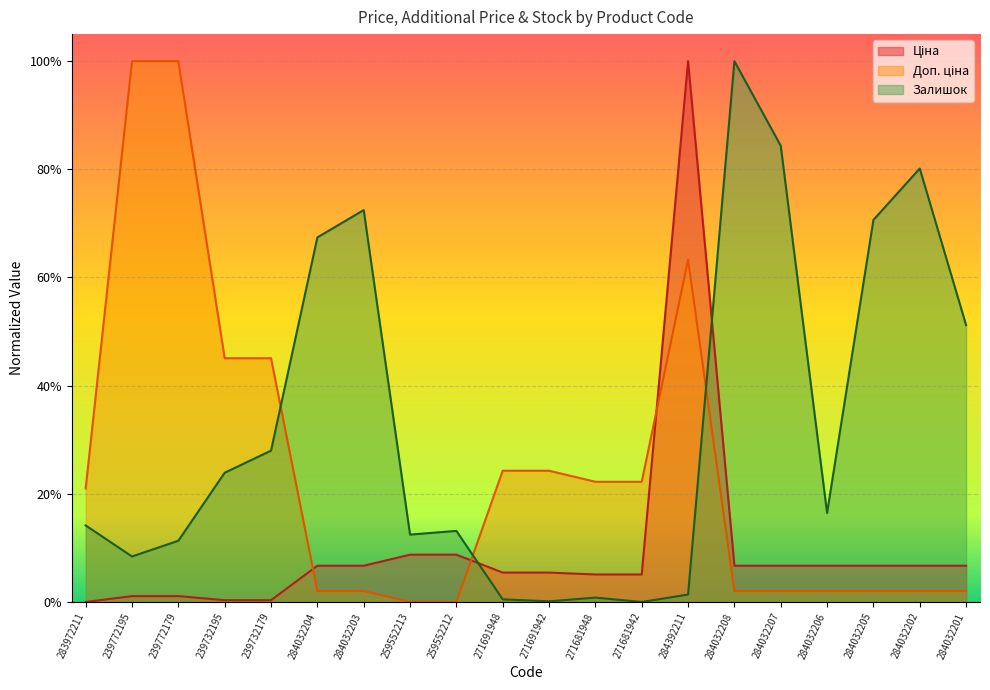

At how many categories does at least one series exceed 0?

20